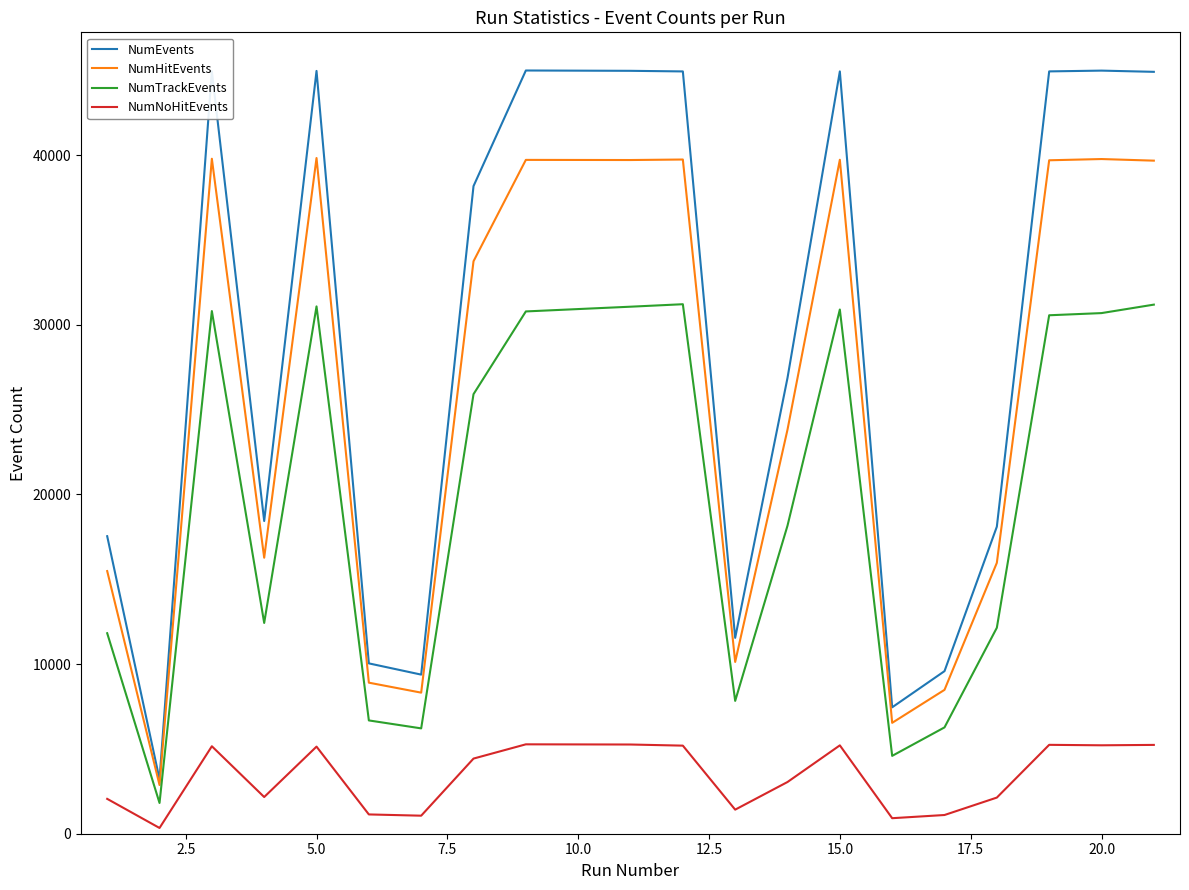

True or false: NumEvents and NumNoHitEvents cross at least once.

False